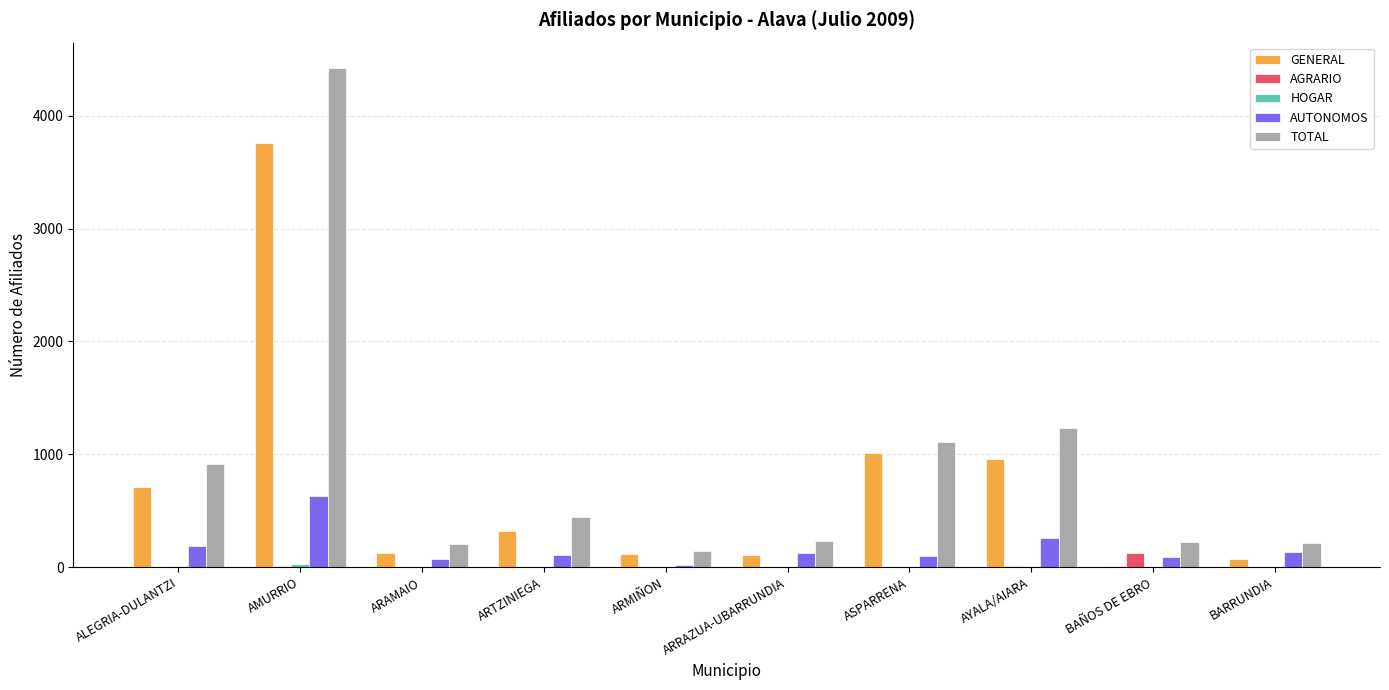

Which series changed the most between ARRAZUA-UBARRUNDIA and ASPARRENA?

GENERAL